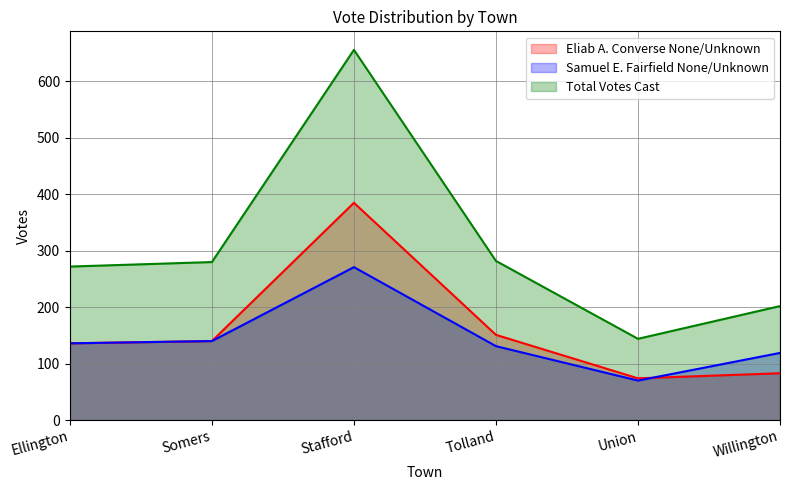

Reading left to right, list all the values displayed in this chart.

Eliab A. Converse None/Unknown: Ellington=136	Somers=140	Stafford=385	Tolland=151	Union=74	Willington=83
Samuel E. Fairfield None/Unknown: Ellington=136	Somers=140	Stafford=271	Tolland=131	Union=70	Willington=119
Total Votes Cast: Ellington=272	Somers=280	Stafford=656	Tolland=282	Union=144	Willington=202